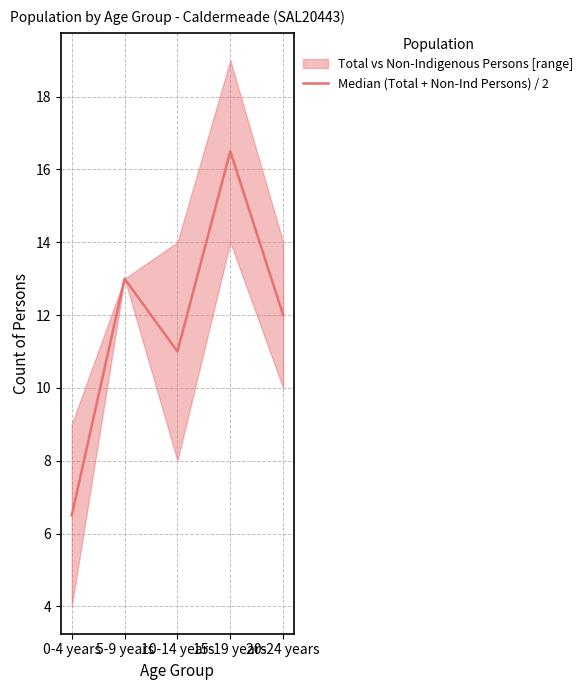

At which label is the value closest to 11?

10-14 years